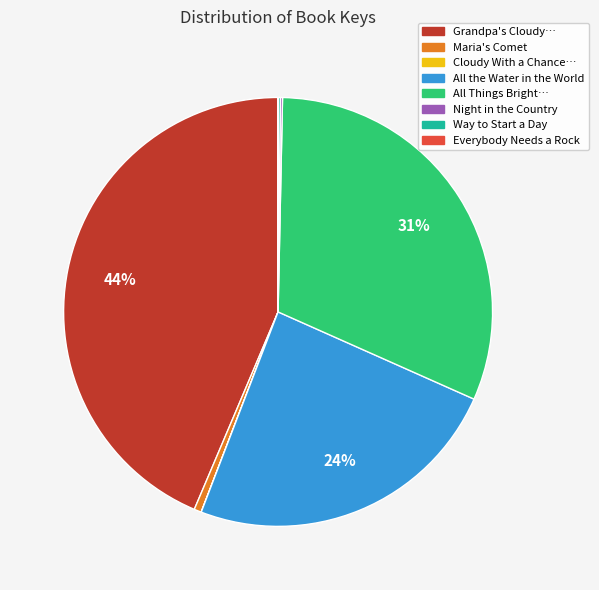

To the nearest percent, what is the difference between the largest and smallest slice percentages?

44%